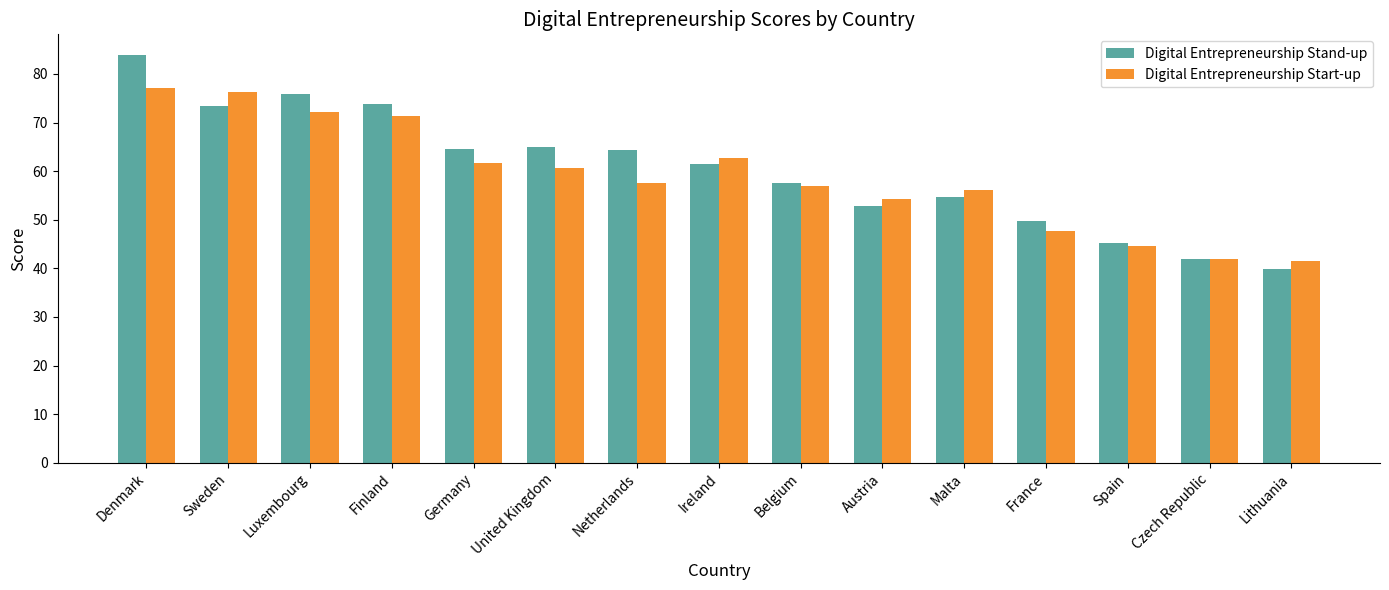

What is the label of the 10th bar from the left?

Austria